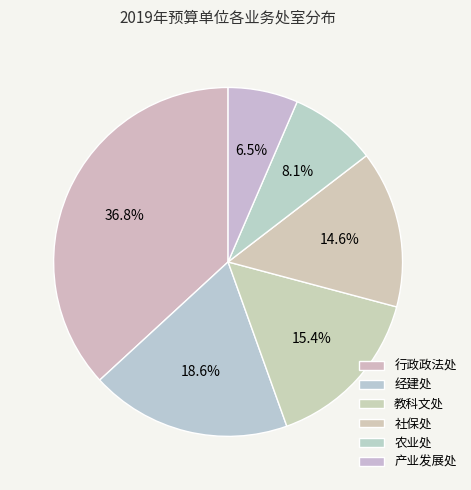

Which has a higher value, 教科文处 or 社保处?

教科文处